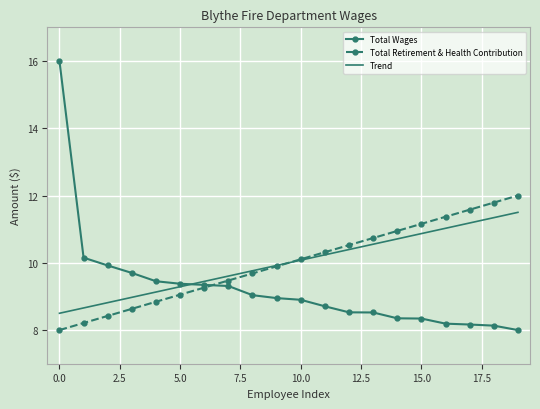

List the series in order of their peak value, highest first.

Total Wages, Total Retirement & Health Contribution, Trend